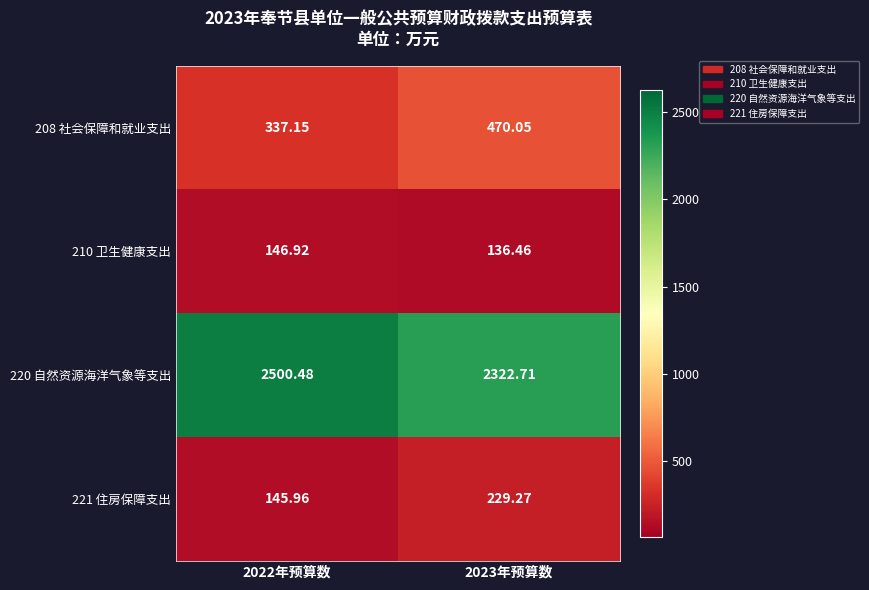

Which series has the largest range (max minus min)?

220 自然资源海洋气象等支出